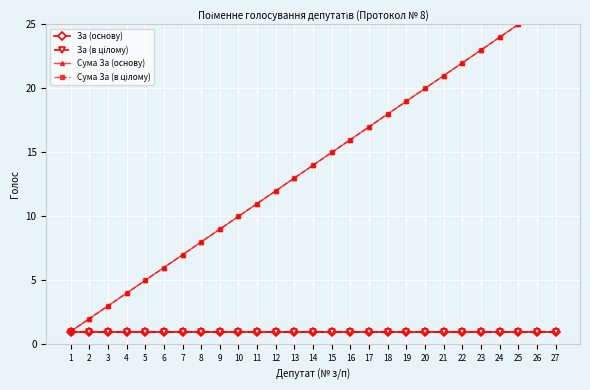

True or false: Сума За (основу) has more than 2 points higher than both neighbors.

False